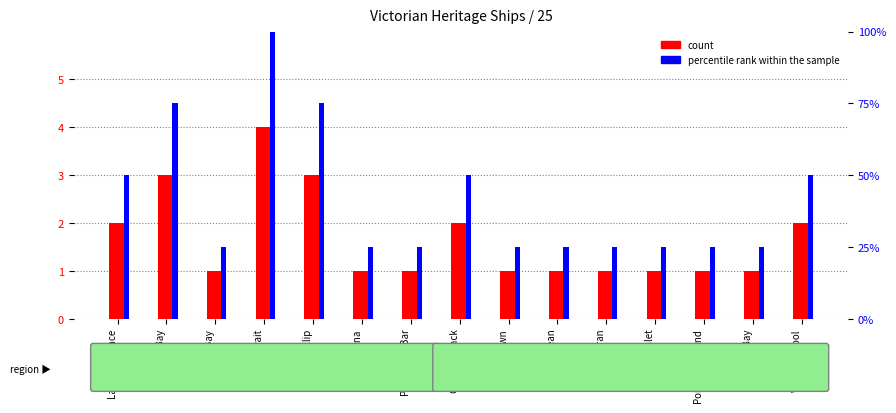

What is the minimum value shown in the chart?

1